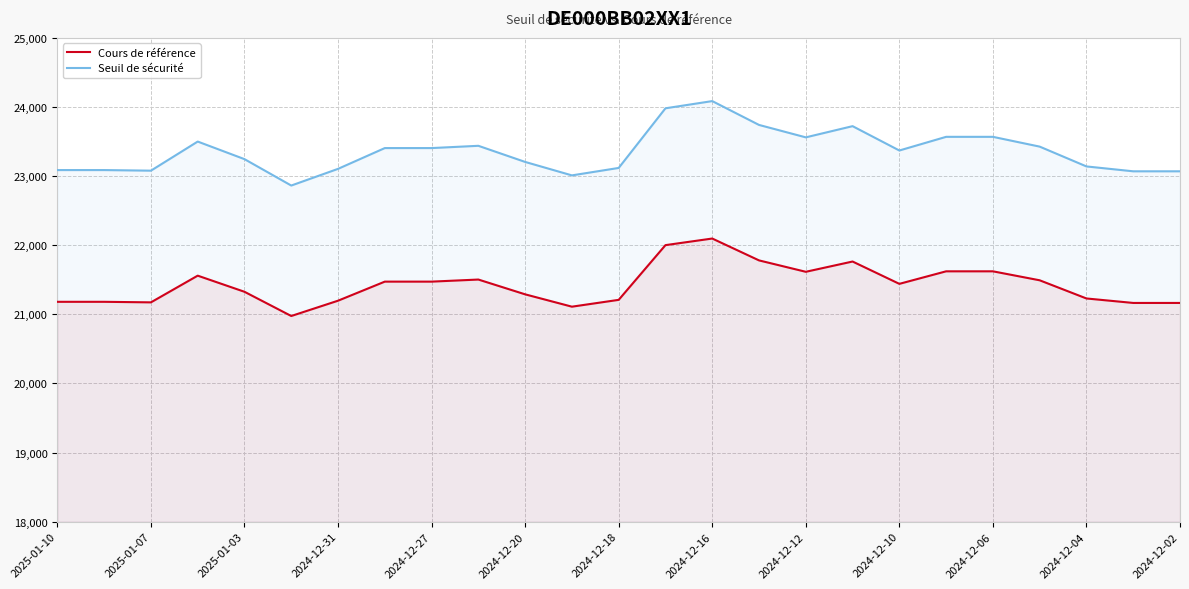

Which series has the widest spread of values?

Seuil de sécurité